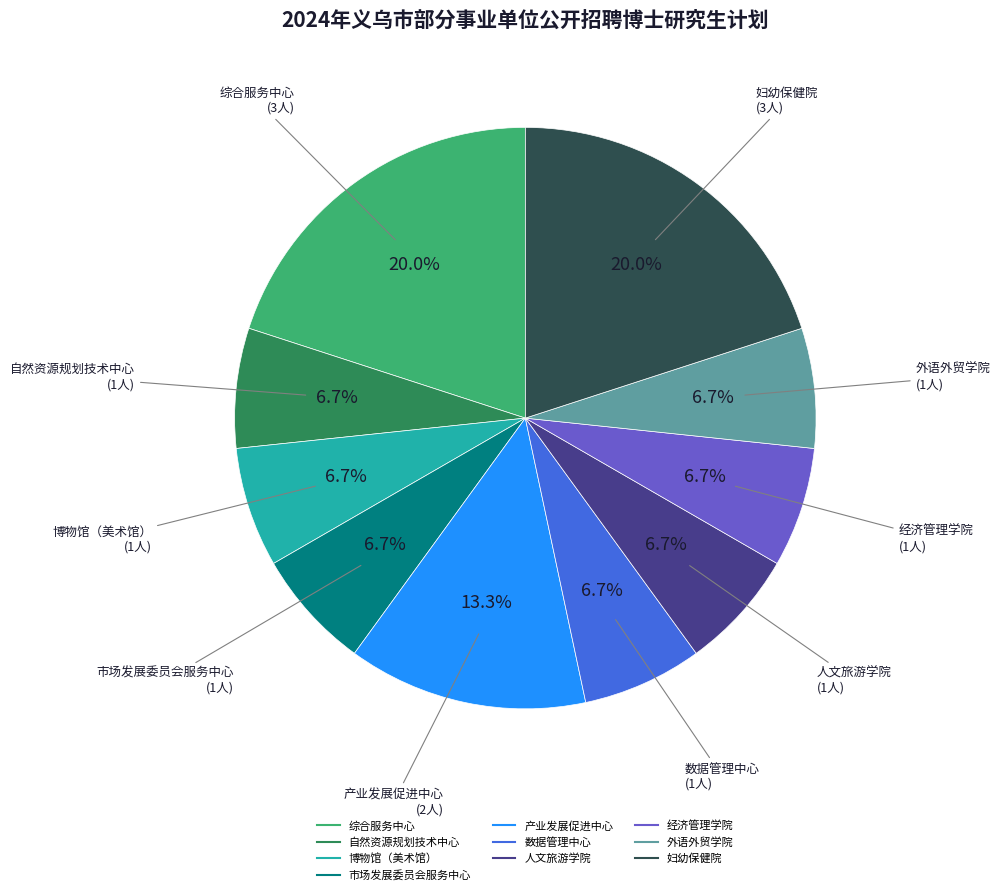

Is there any slice that represents more than half of the pie?

No